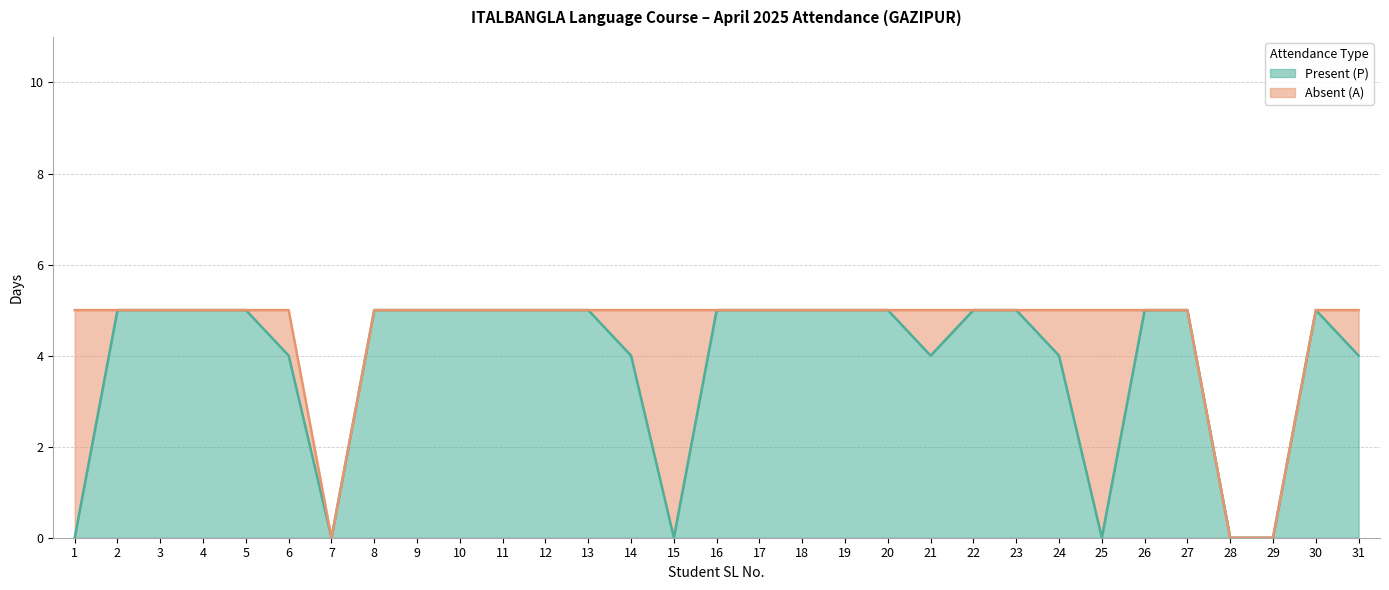

How many interior local peaks (higher than both neighbors) does the data have?

1